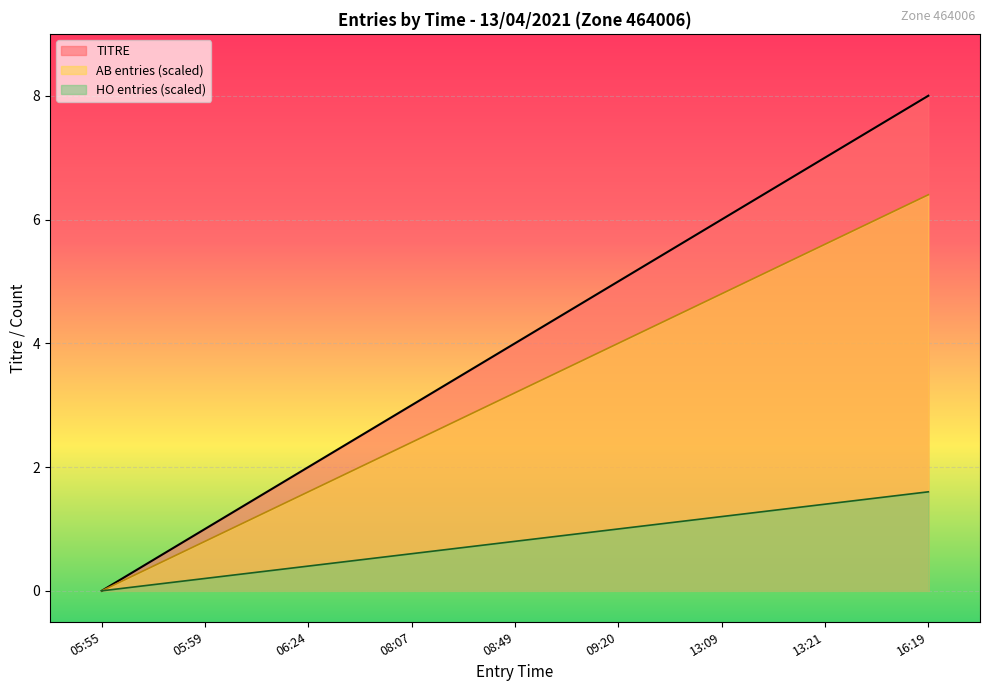

Which category has the highest value across all series?

16:19